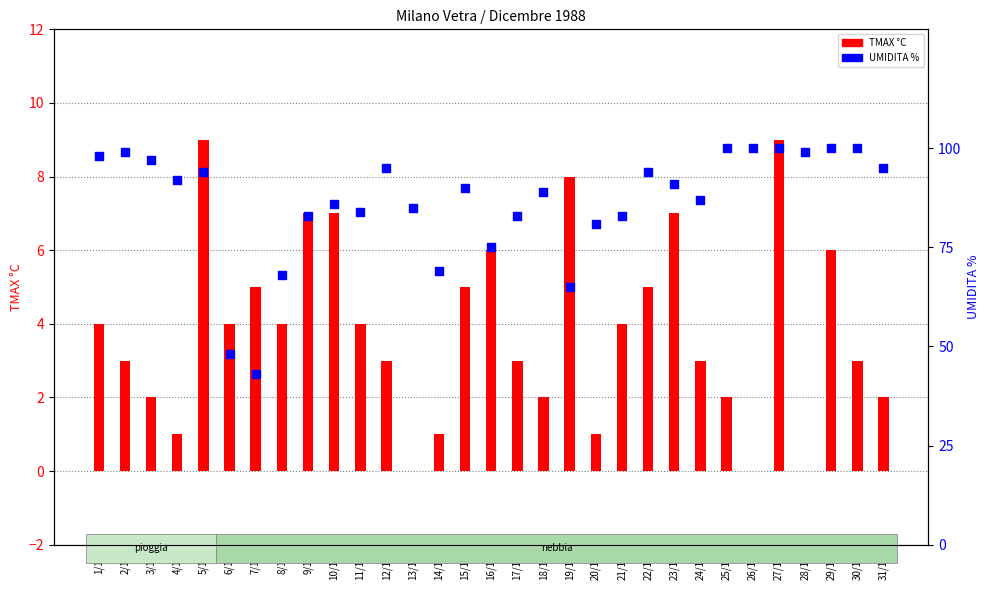

Is the value of UMIDITA % at 4/12 greater than the value of TMAX °C at 7/12?

Yes